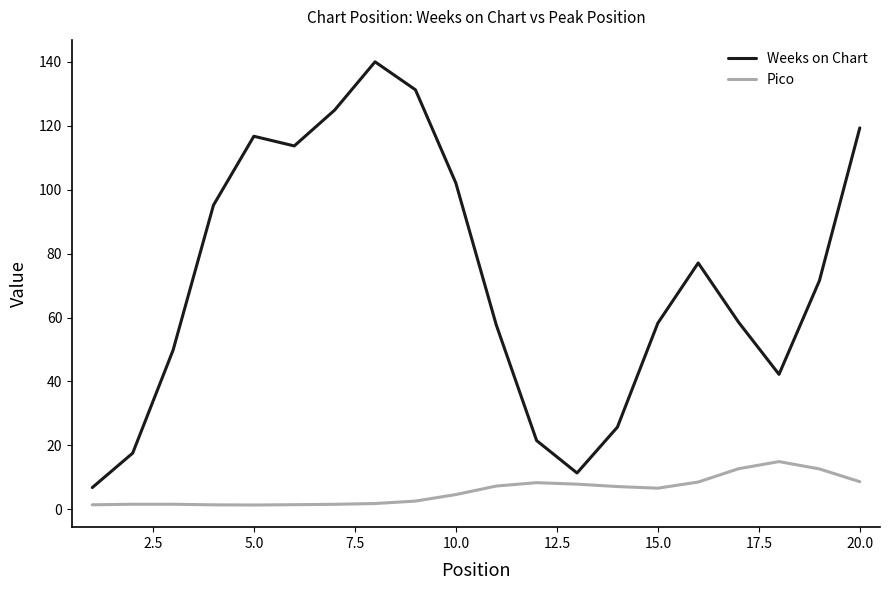

Which series has the widest spread of values?

Weeks on Chart